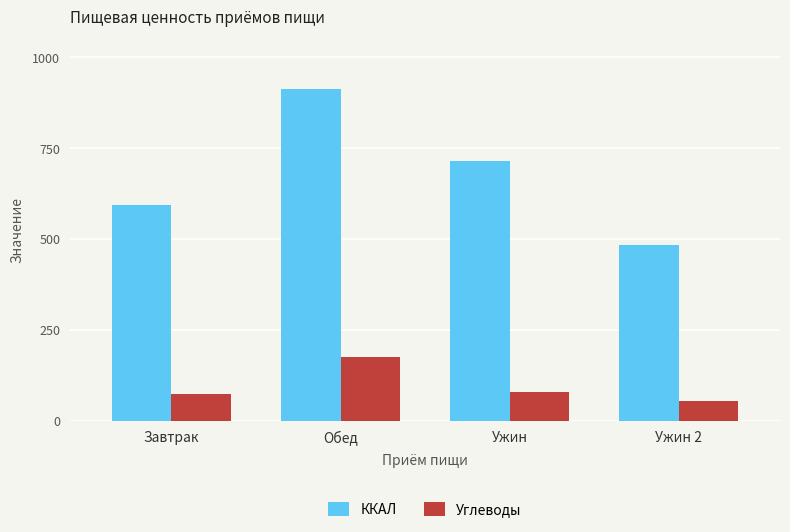

What is the spread (max minus min) of values at Ужин 2?

427.7